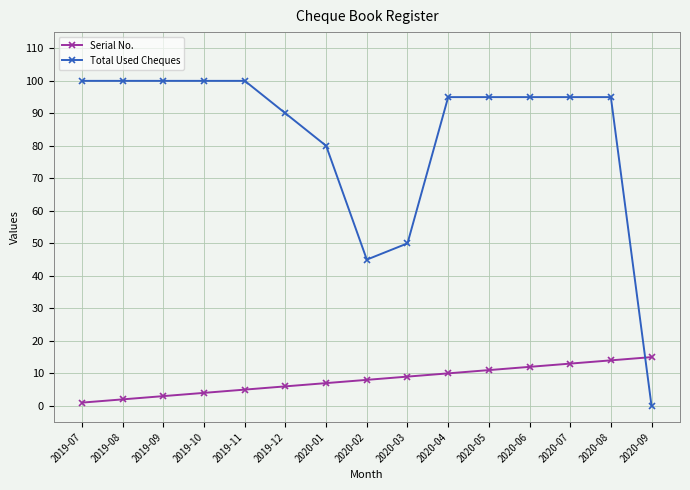

List the series in order of their peak value, highest first.

Total Used Cheques, Serial No.